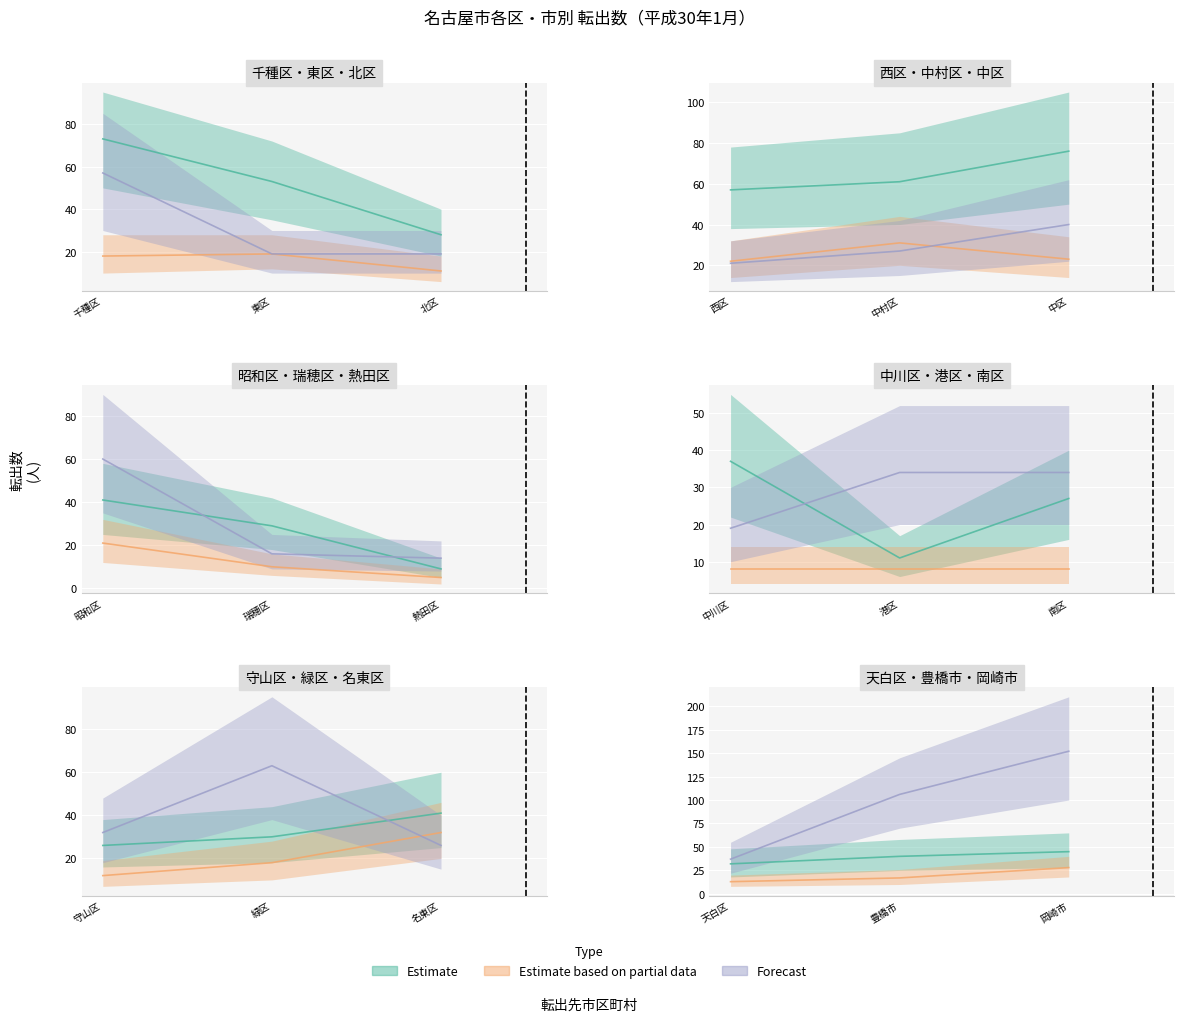

How many data points in Estimate are above 40?

8